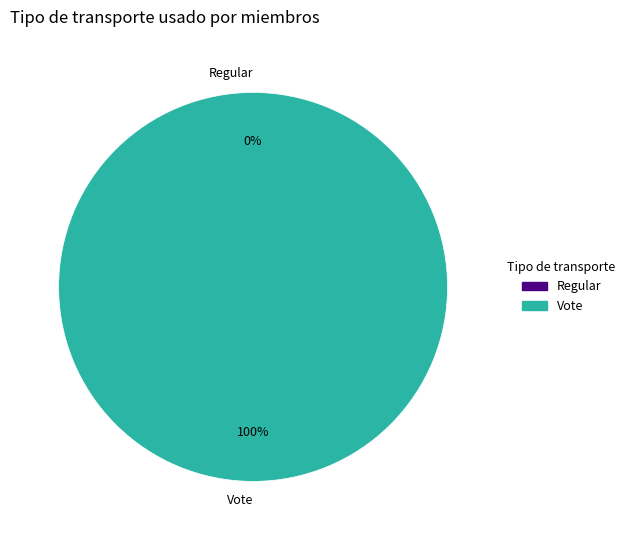

The Vote slice represents 99% of the pie. True or false?

False